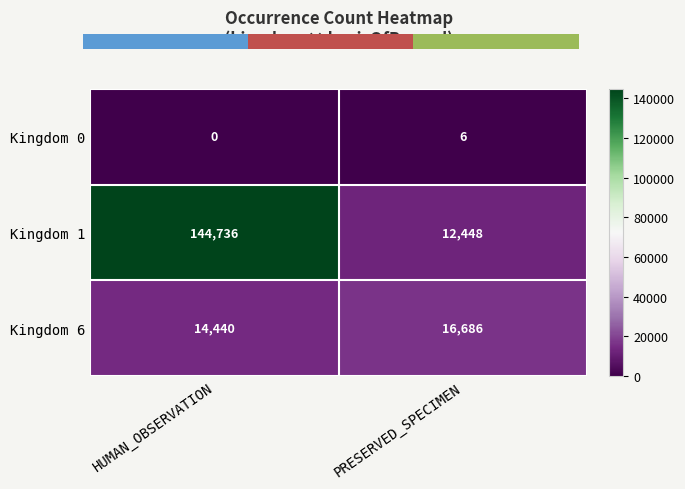

Which category has the lowest value in the Kingdom 1 series?

PRESERVED_SPECIMEN